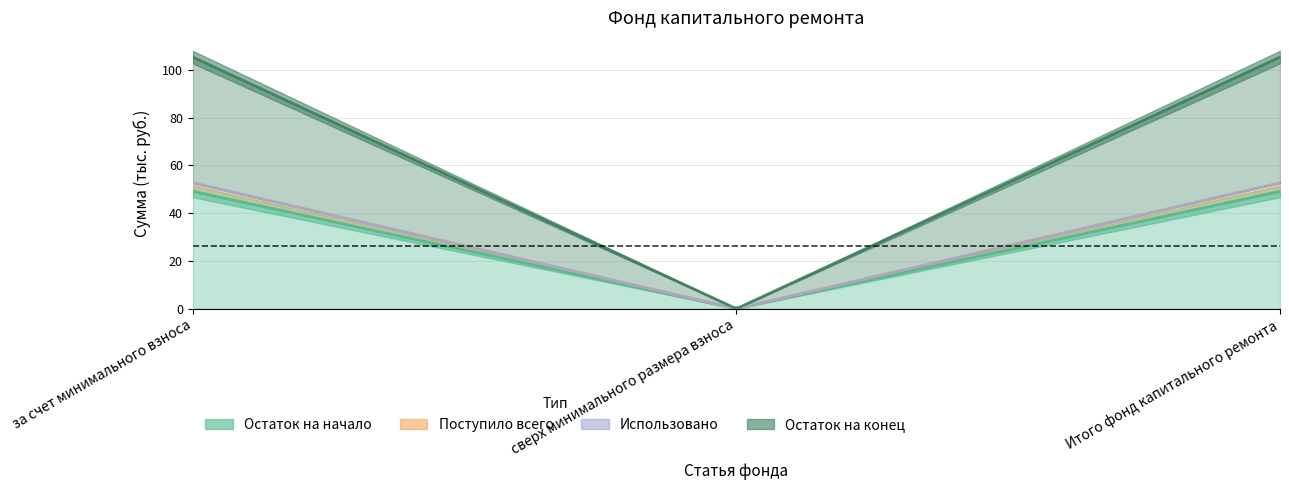

What is the label of the 1st point from the right?

Итого фонд капитального ремонта